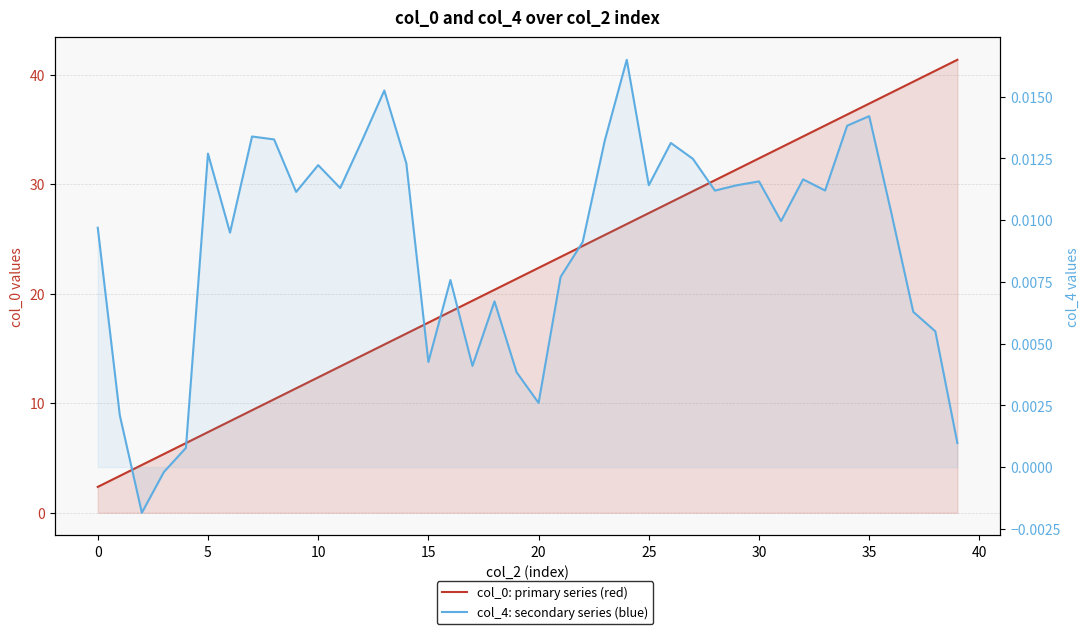

Where does the col_0: primary series (red) series first go above 22?

20